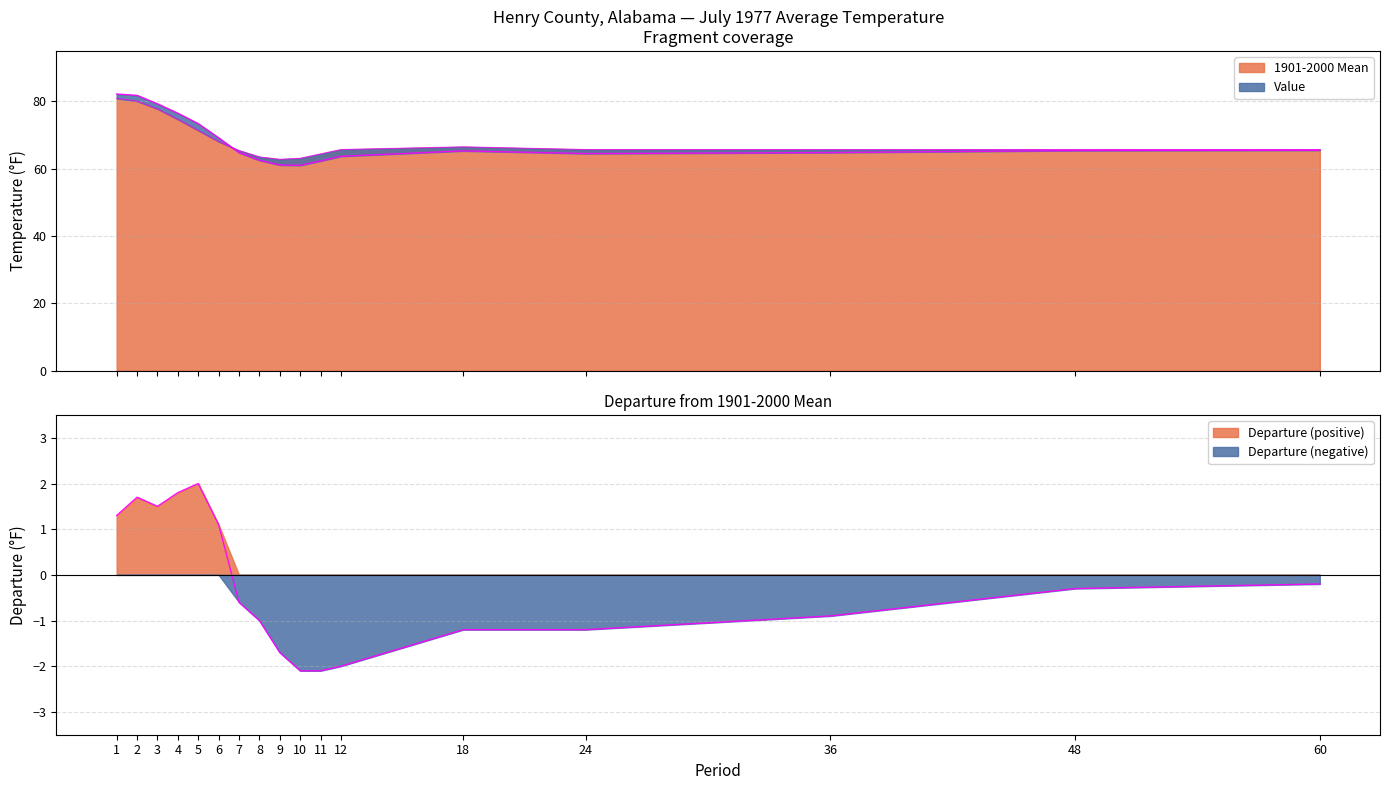

Reading right to left, extract all data points from this chart.

Value: 60=65.5	48=65.4	36=64.8	24=64.5	18=65.3	12=63.7	11=62.3	10=61.0	9=61.1	8=62.5	7=64.8	6=69.2	5=73.4	4=76.5	3=79.3	2=81.8	1=82.2
1901-2000 Mean: 60=65.7	48=65.7	36=65.7	24=65.7	18=66.5	12=65.7	11=64.4	10=63.1	9=62.8	8=63.5	7=65.4	6=68.1	5=71.4	4=74.7	3=77.8	2=80.1	1=80.9
Departure: 60=-0.2	48=-0.3	36=-0.9	24=-1.2	18=-1.2	12=-2.0	11=-2.1	10=-2.1	9=-1.7	8=-1.0	7=-0.6	6=1.1	5=2.0	4=1.8	3=1.5	2=1.7	1=1.3